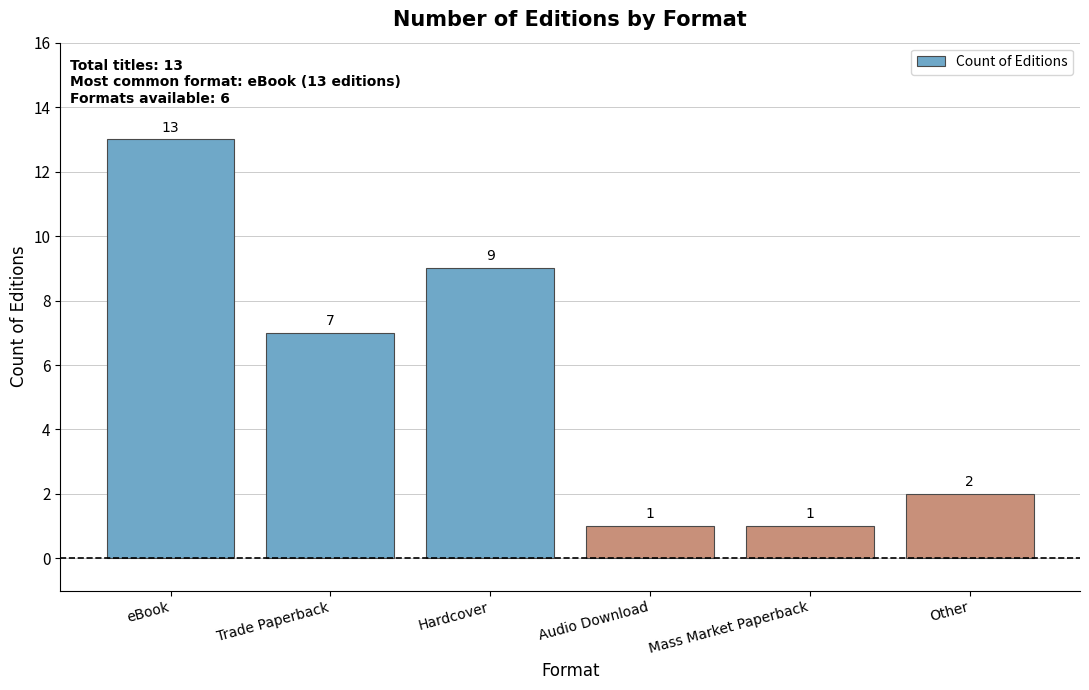

How many data points are less than 7?

3